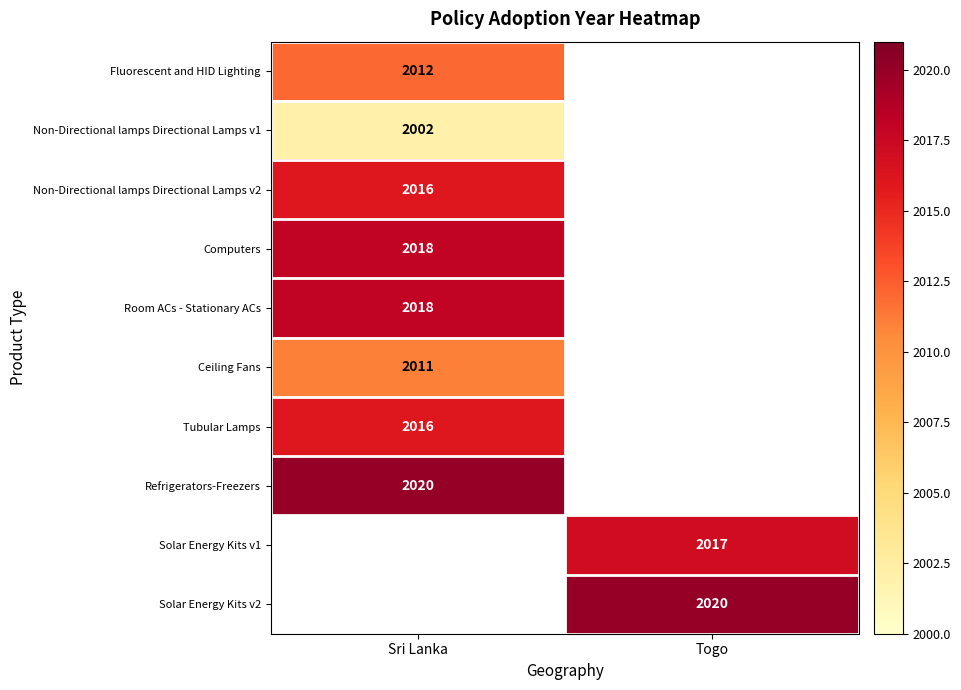

True or false: Fluorescent and HID Lighting has a value of 3227 at Sri Lanka.

False